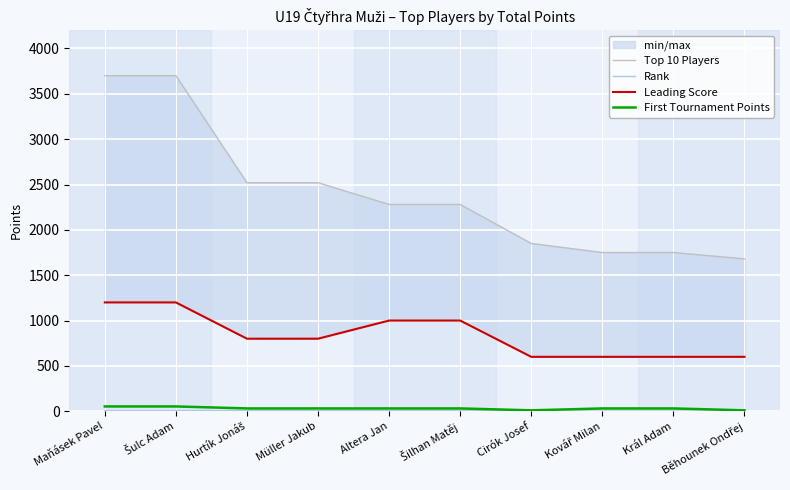

How many values in the First Tournament Points series are below 31?

2